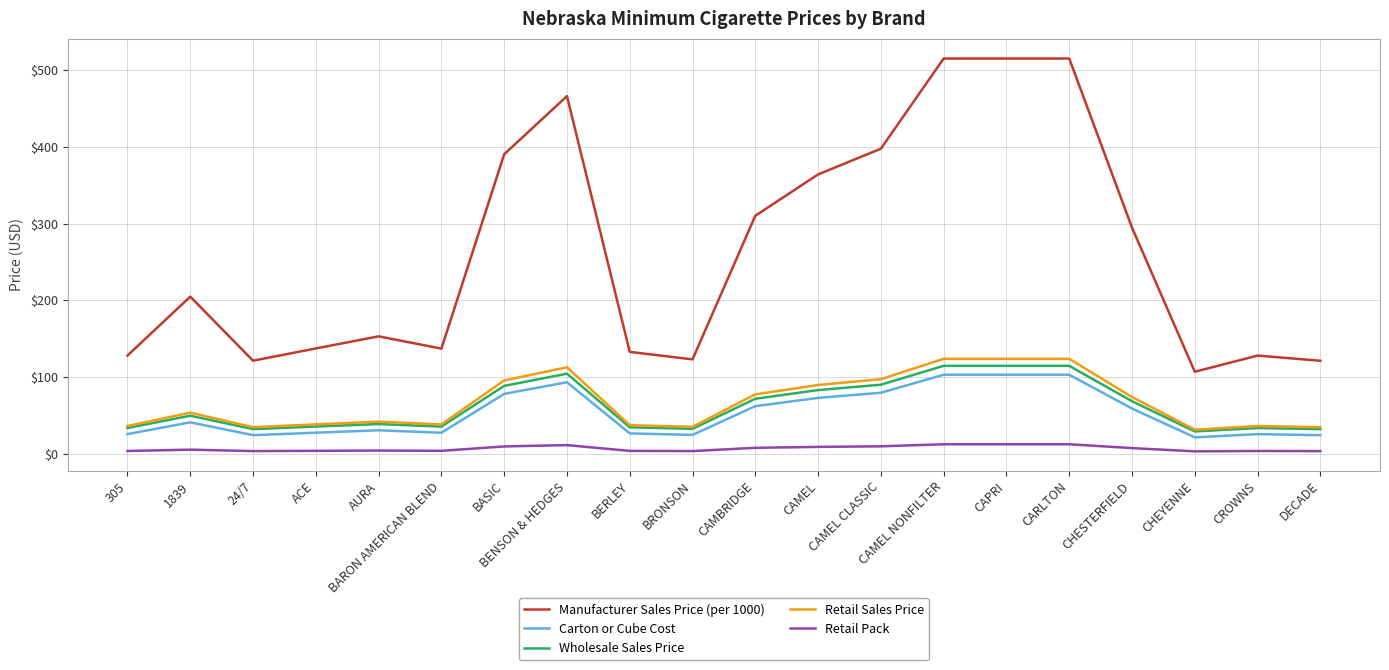

What is the greatest value displayed?

515.0